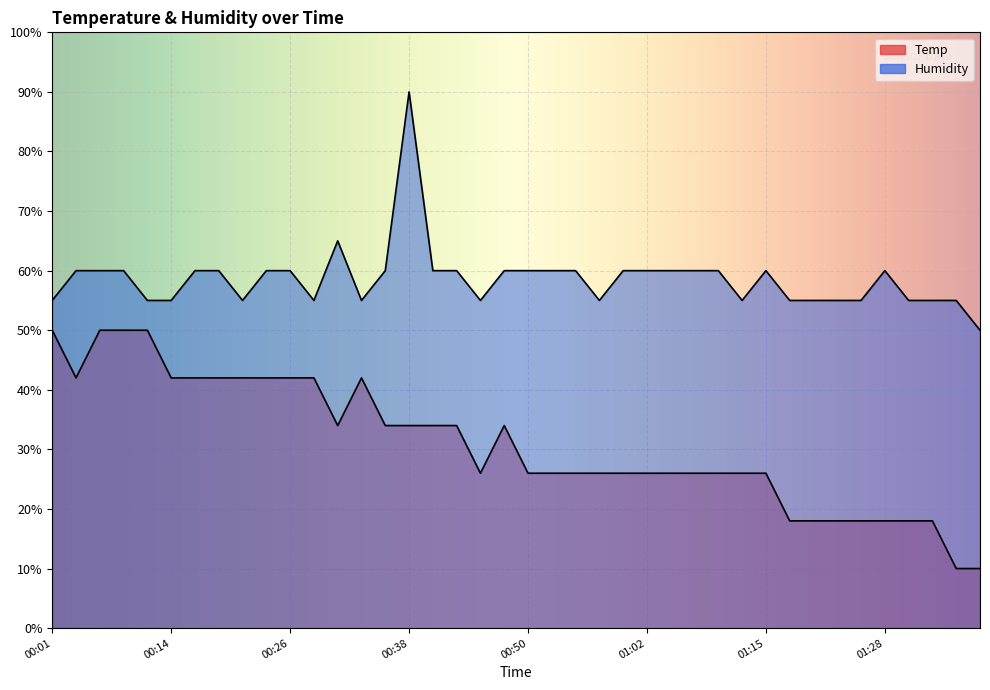

True or false: Humidity has more than 0 interior local peaks.

True